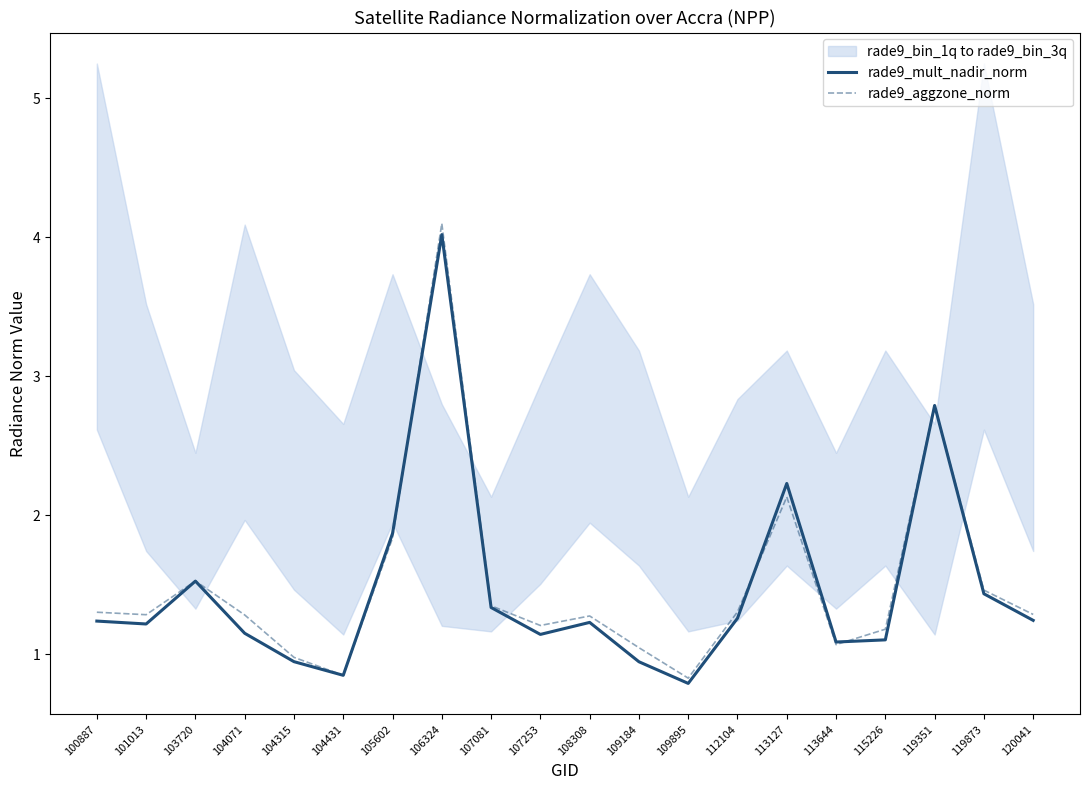

The rade9_aggzone_norm series shows 0.8 at 106324. True or false?

False